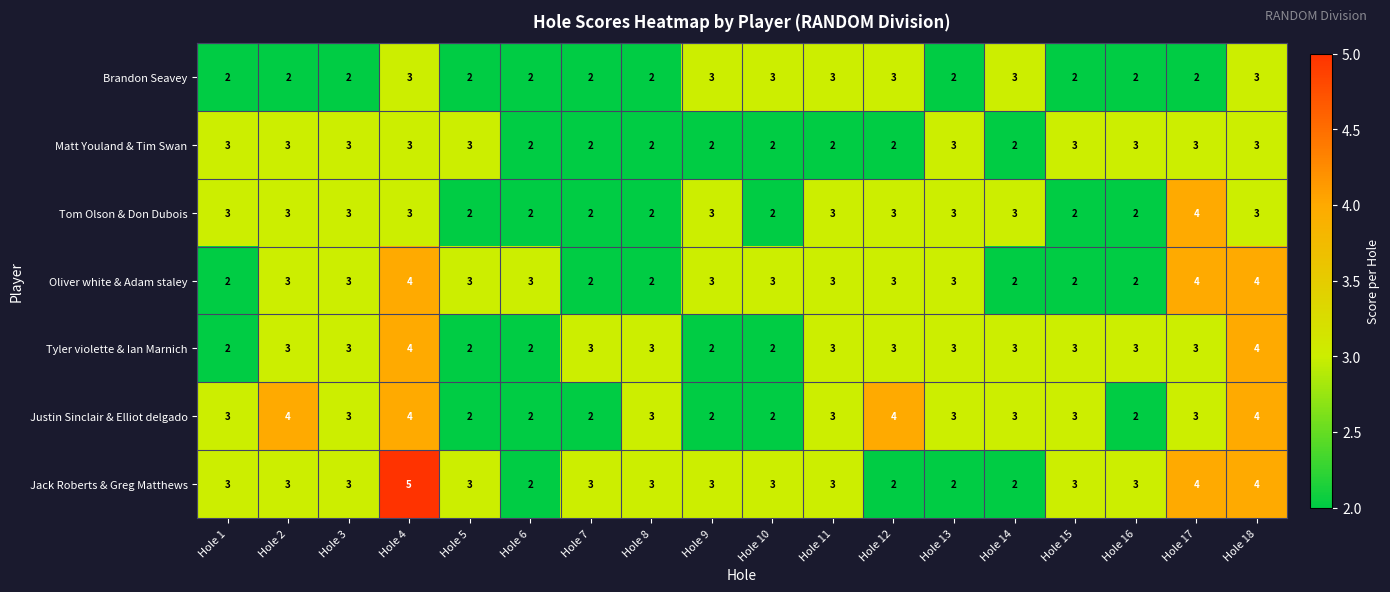

What is the maximum value shown in the chart?

5